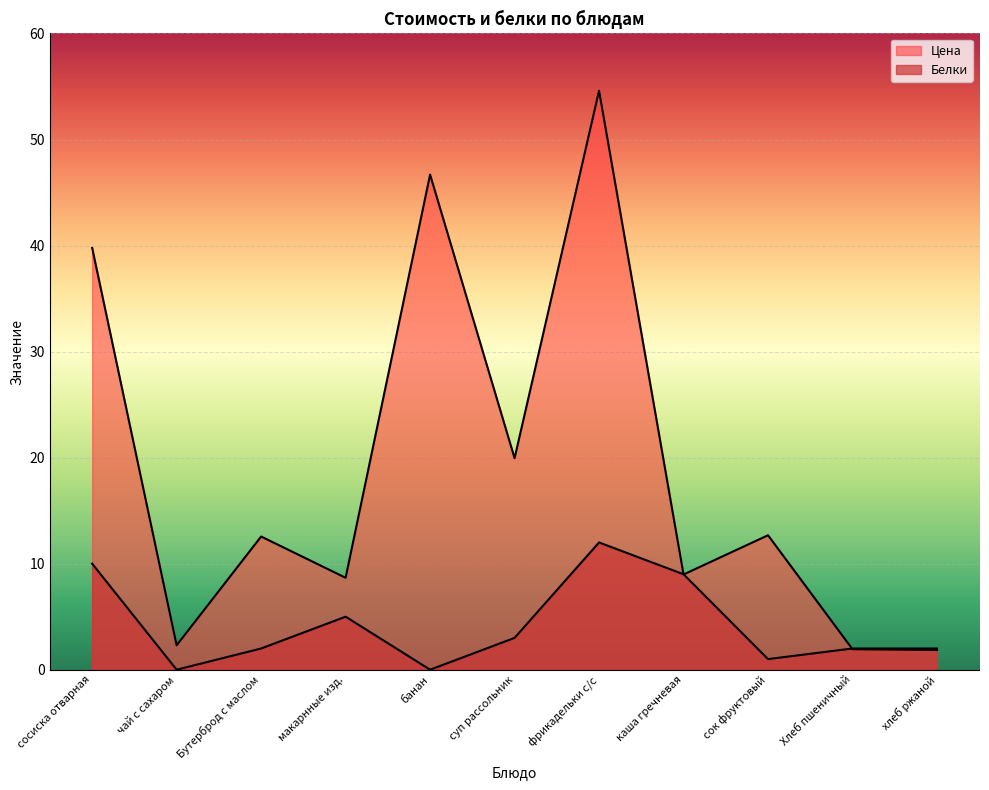

Rank the categories by Цена value from lowest to highest.

хлеб ржаной, Хлеб пшеничный, чай с сахаром, макарнные изд., каша гречневая, Бутерброд с маслом, сок фруктовый, суп рассольник, сосиска отварная, банан, фрикадельки с/с